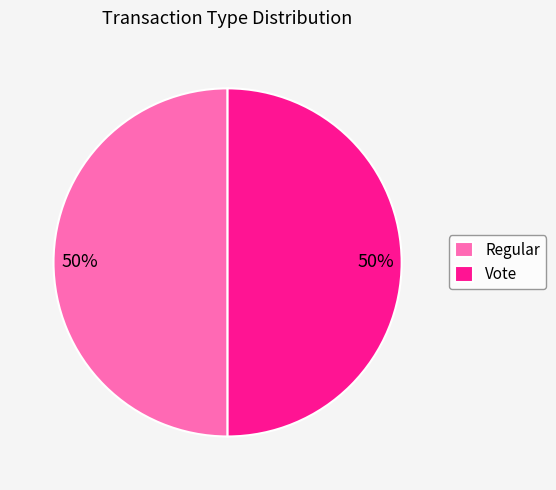

What is the ratio of the value at Regular to the value at Vote?

1.0